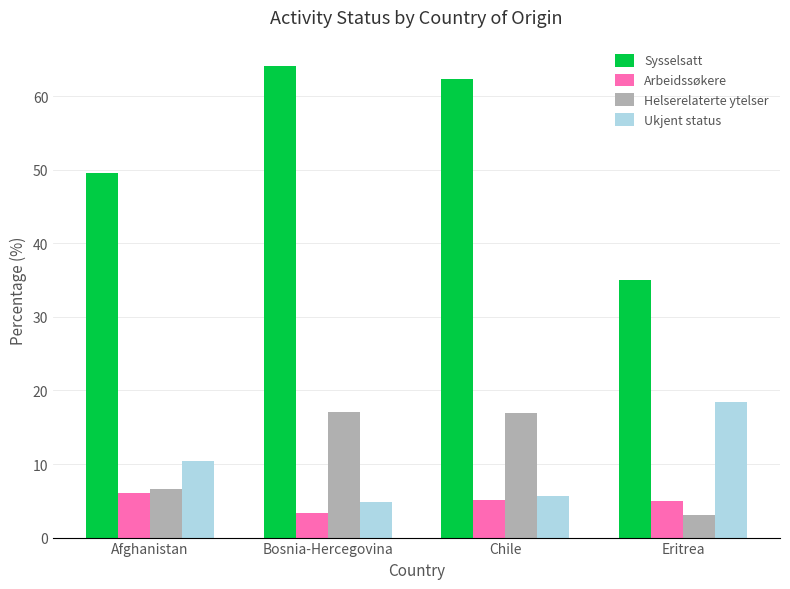

The value of Sysselsatt at Chile is 62.4. True or false?

True